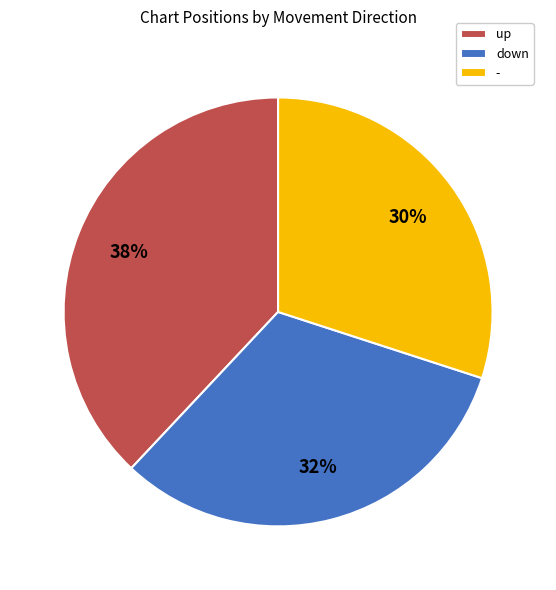

Rank the categories by value from highest to lowest.

up, down, -